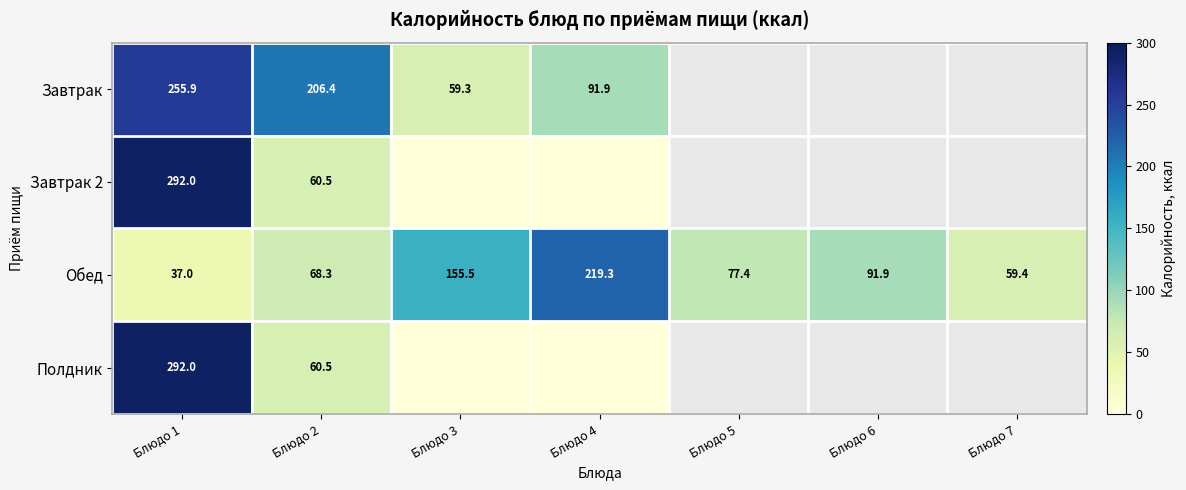

How many data points in Обед are less than 77?

3